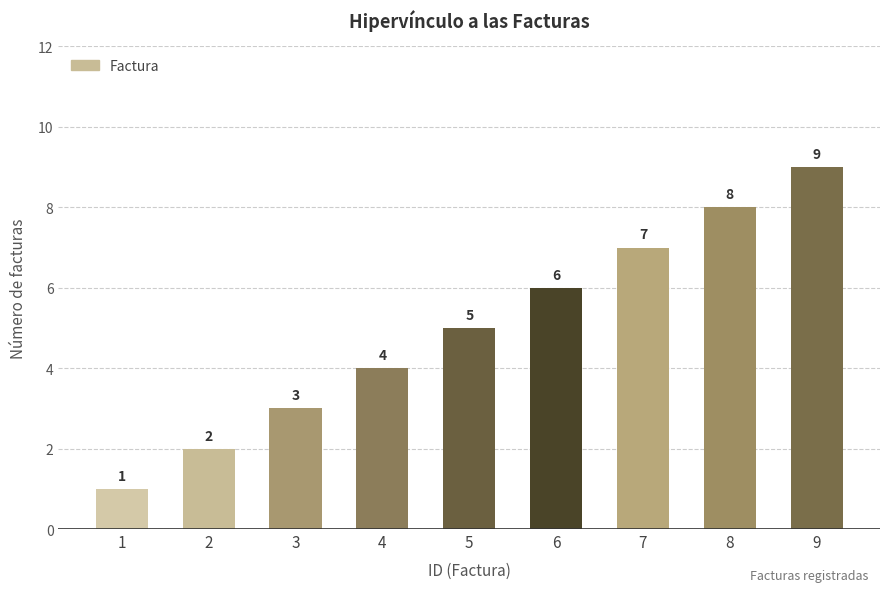

List the labels in order of value, smallest first.

1, 2, 3, 4, 5, 6, 7, 8, 9